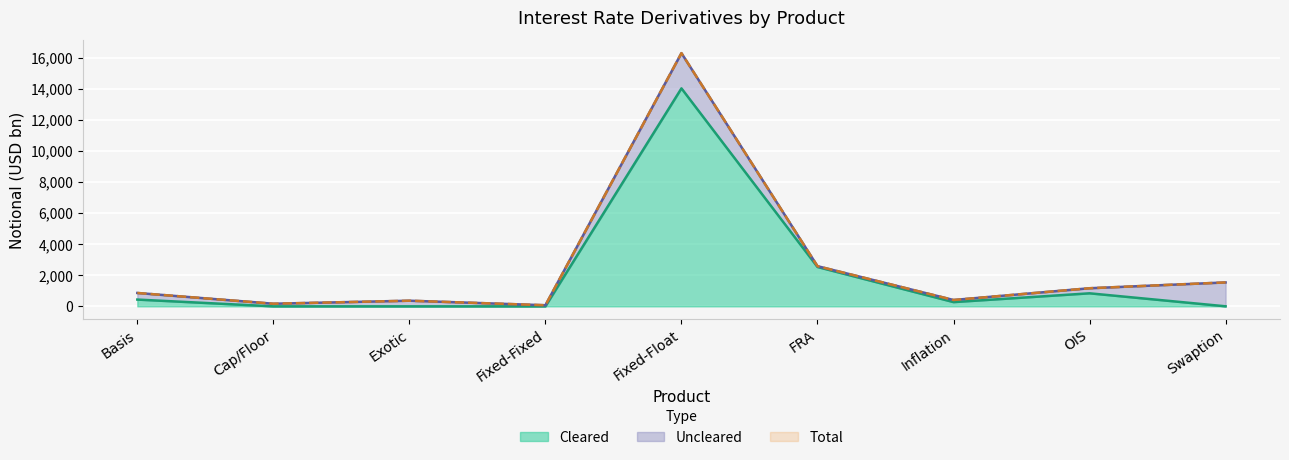

Which label corresponds to the largest value in the chart?

Fixed-Float